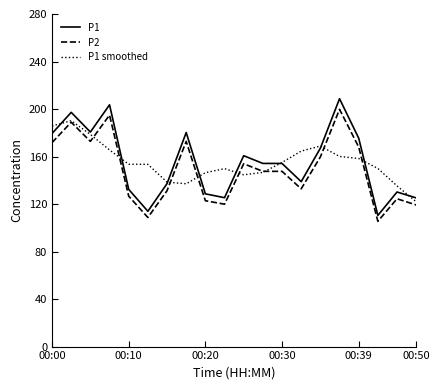

Which series has the largest range (max minus min)?

P1